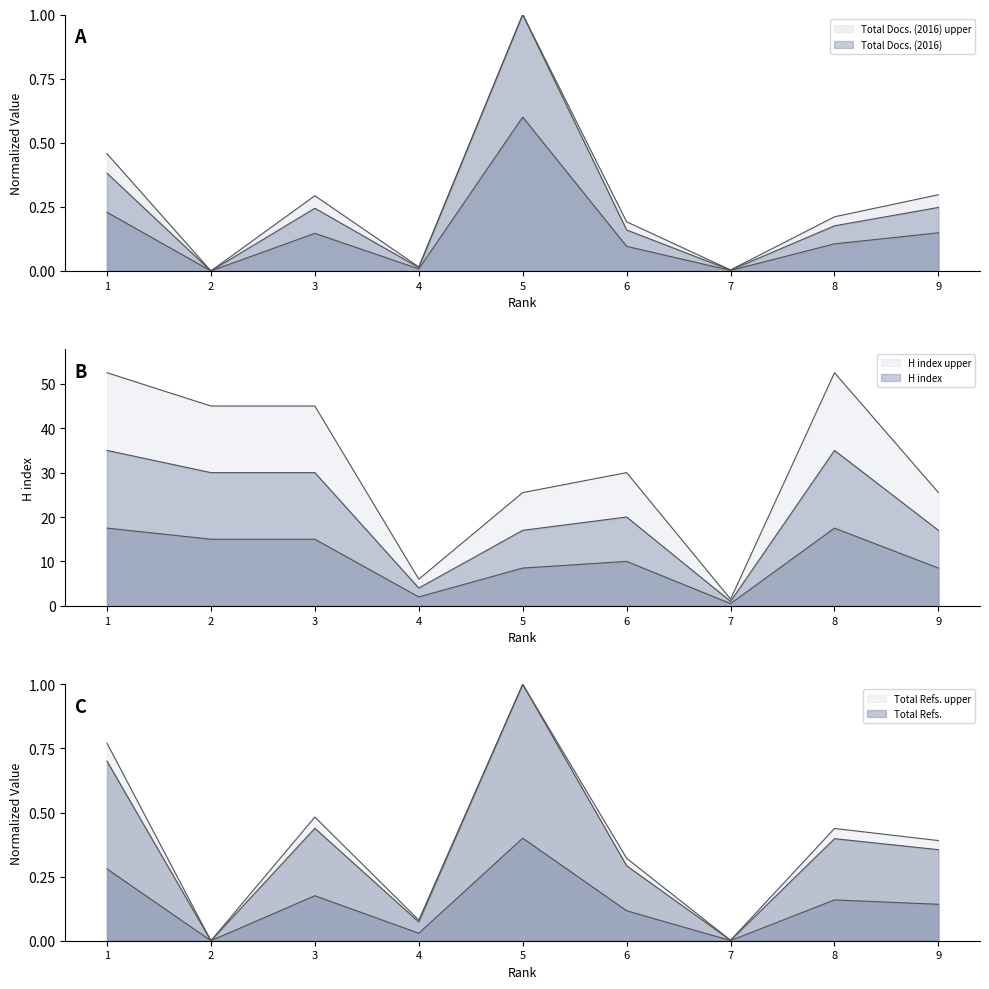

What is the difference between the second highest and second lowest values in the Total Docs. (2016) series?

0.4